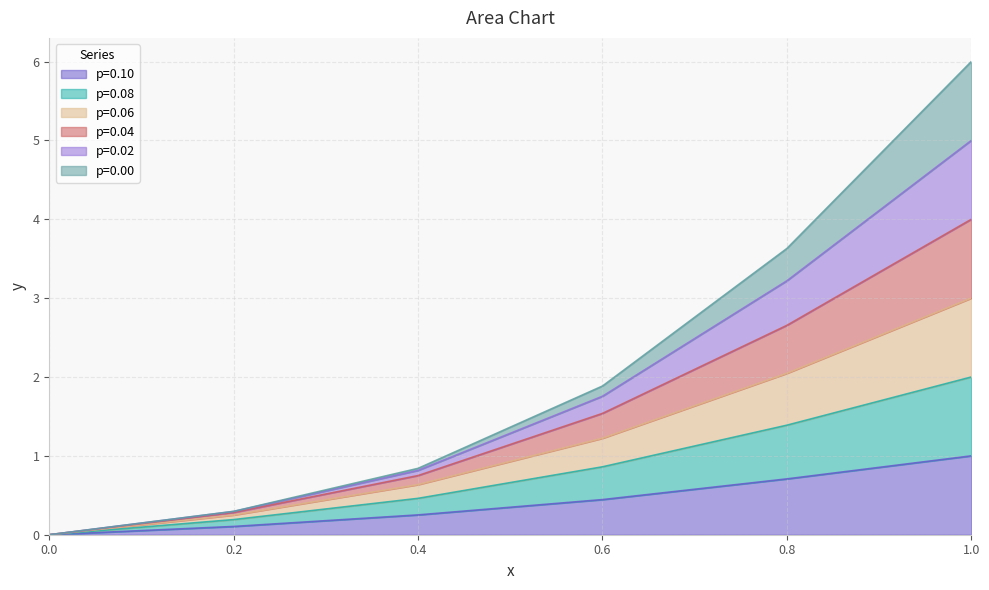

What is the total value across all series at 0.6?

1.9